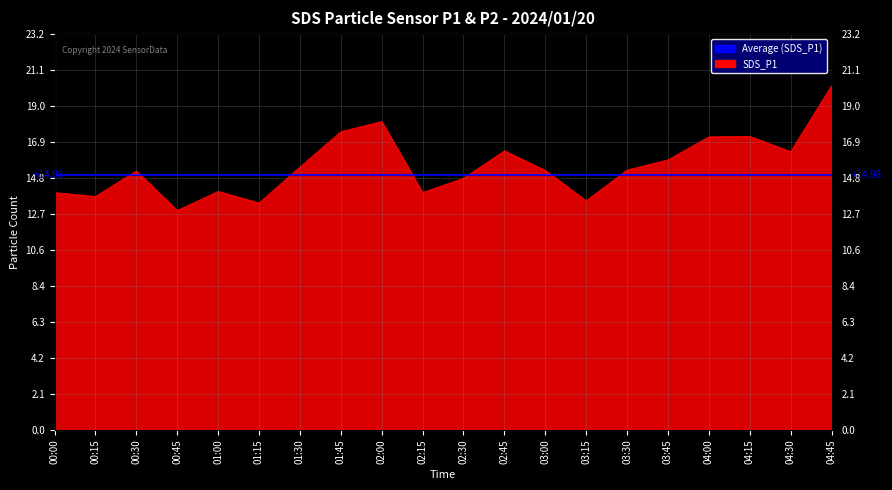

What is the value of the 7th point from the left?

15.4